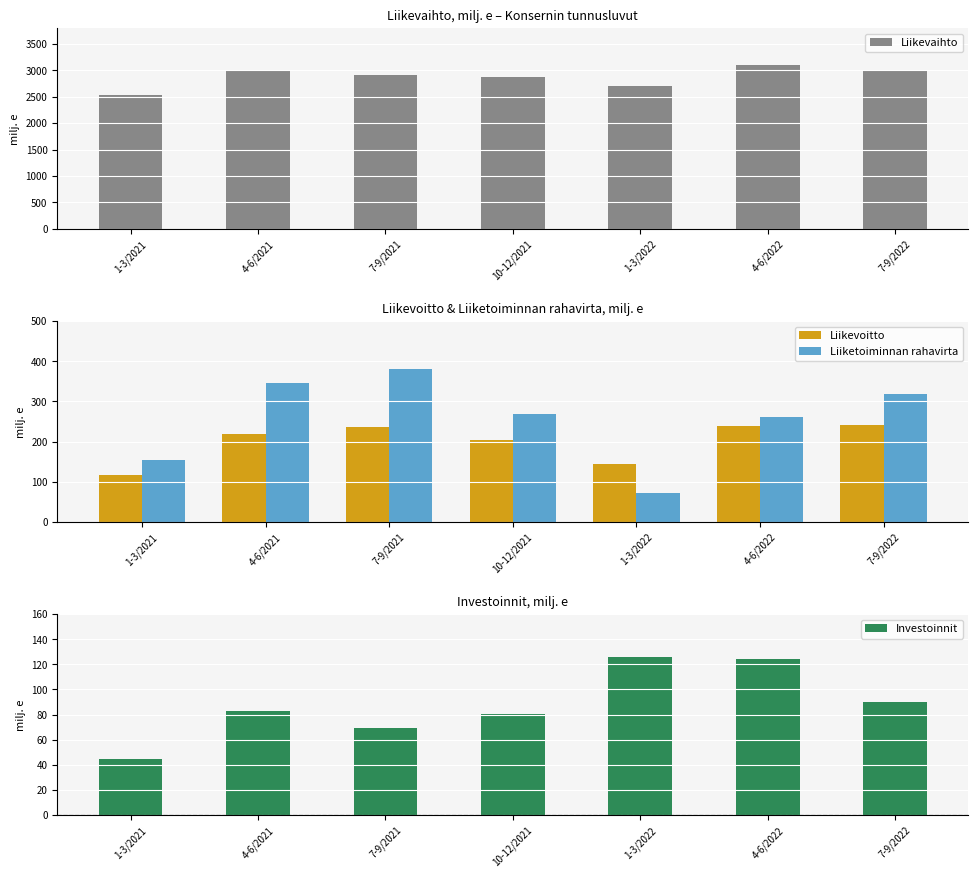

What is the difference between the Liikevoitto values at 7-9/2022 and 1-3/2021?

126.7